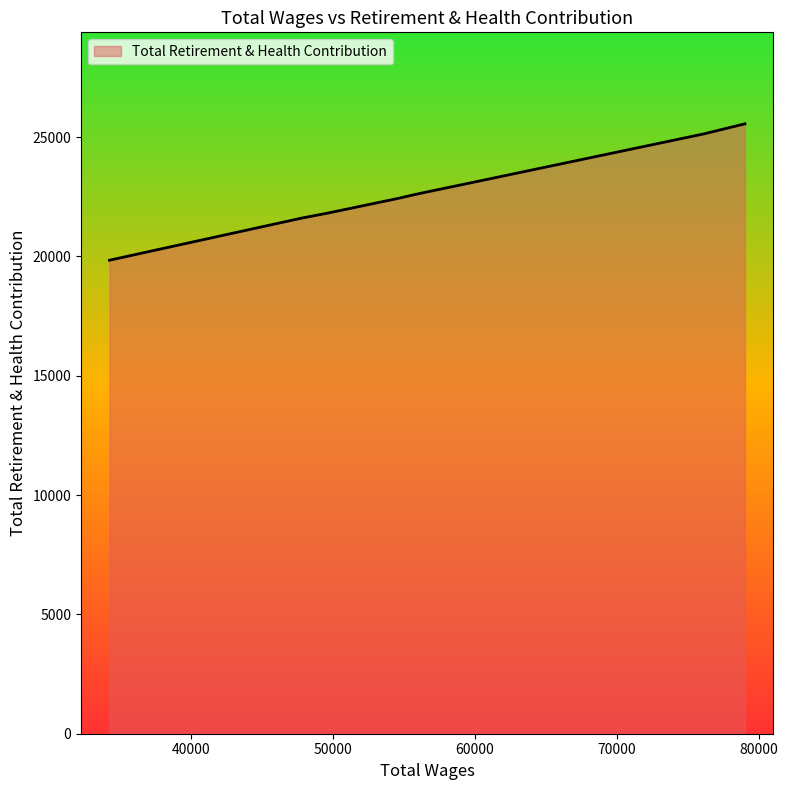

What is the minimum value shown in the chart?

19842